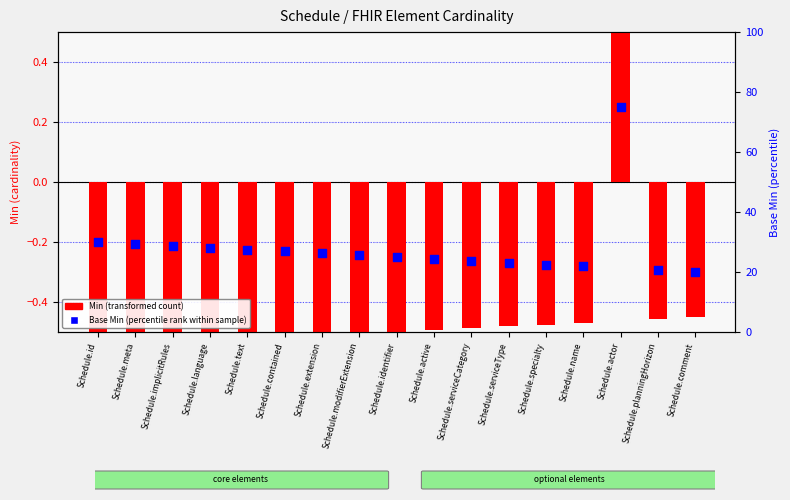

At how many categories does at least one series exceed 33?

1